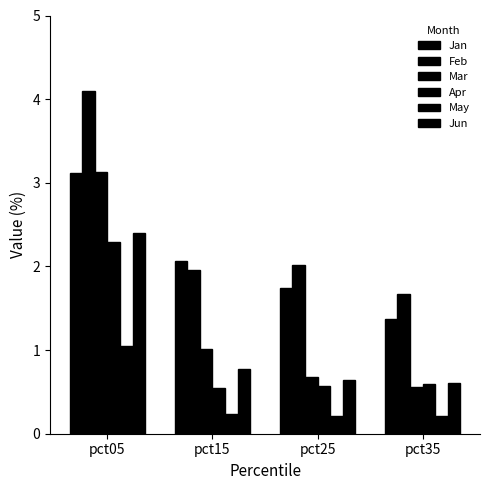

Which series changed the most between pct25 and pct35?

Jan